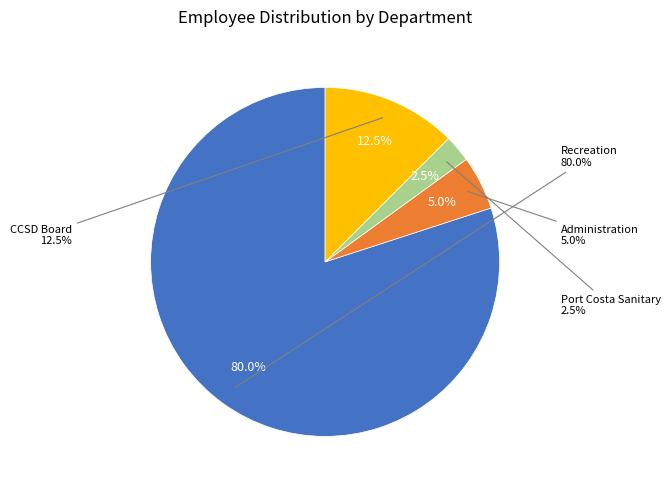

What percentage is NOT represented by Administration?

95.0%